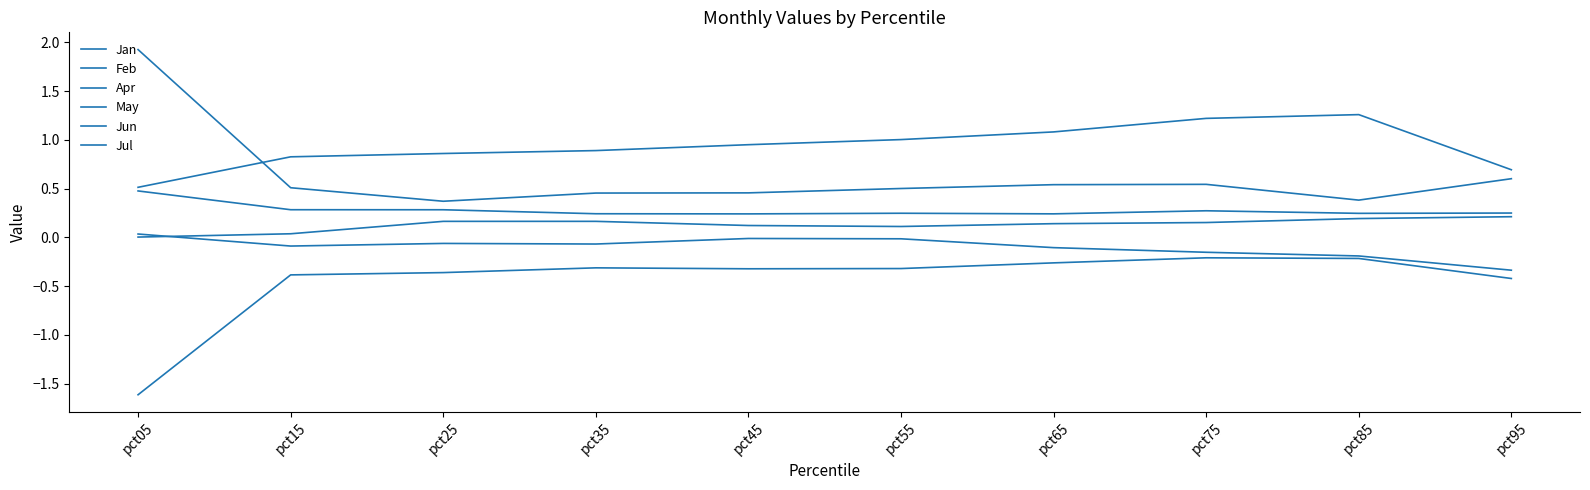

Does the chart display data point markers on the line(s)?

No